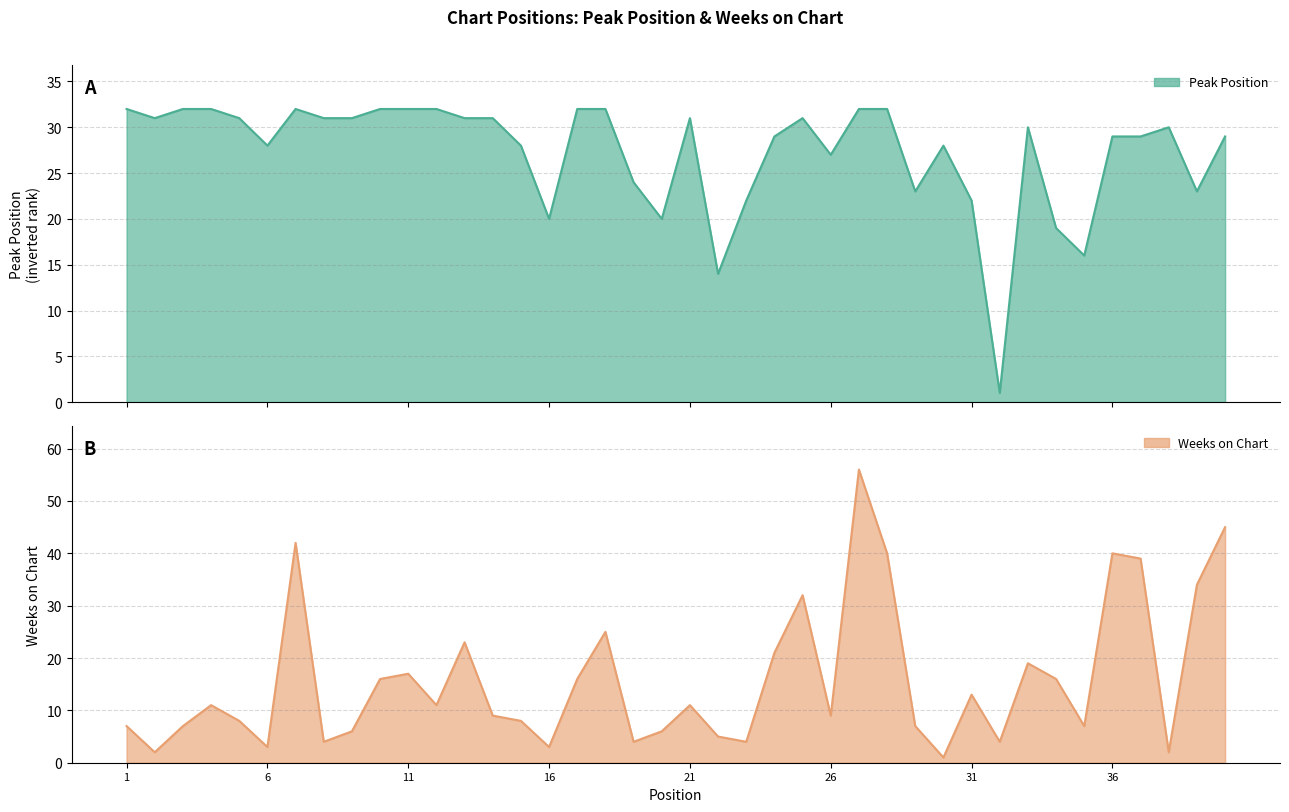

What is the spread (max minus min) of values at 26?

18